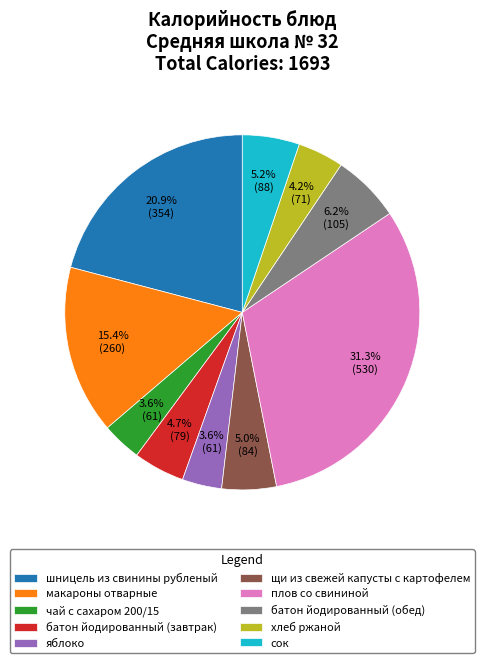

To the nearest percent, what portion does шницель из свинины рубленый represent?

21%